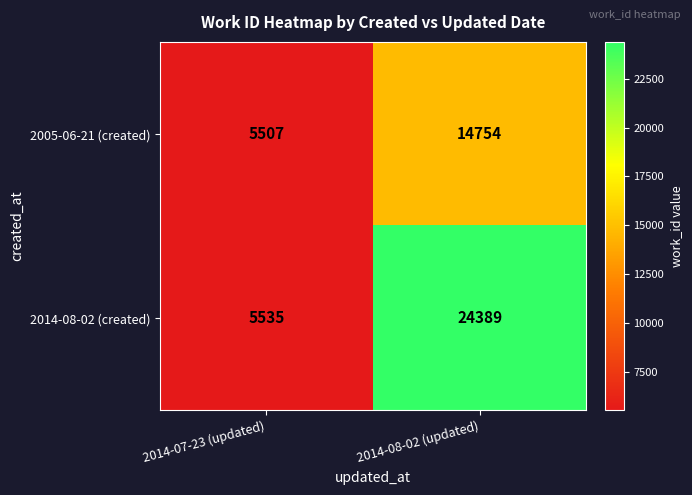

How many series are shown in this chart?

2